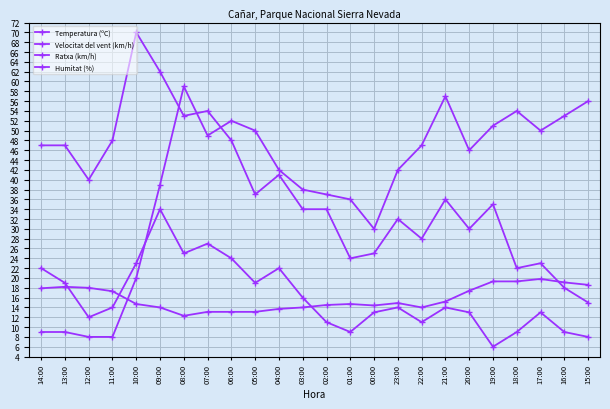

At which category does the chart reach its minimum across all series?

19:00